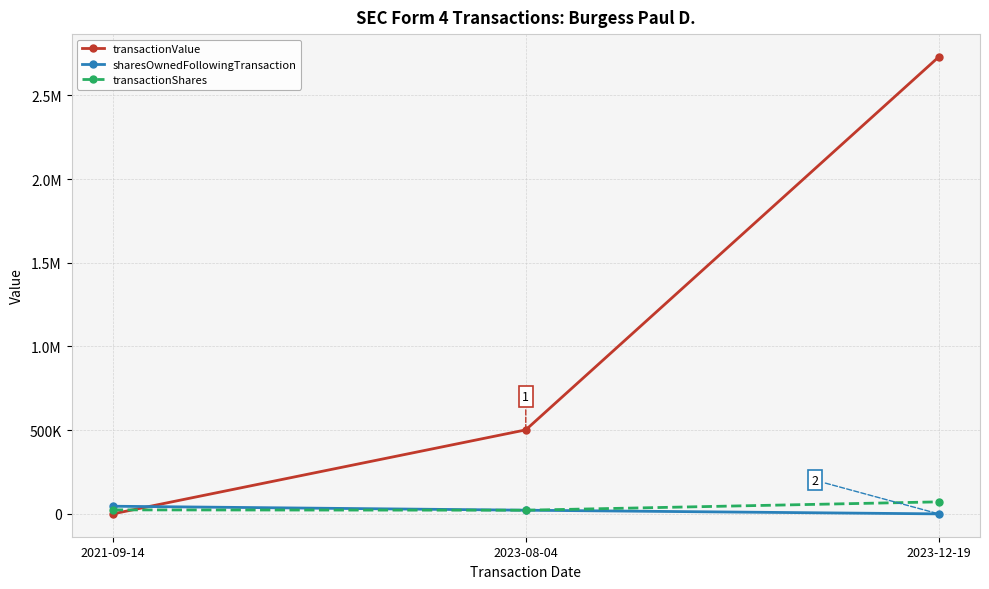

Which category has the highest value in the transactionValue series?

2023-12-19